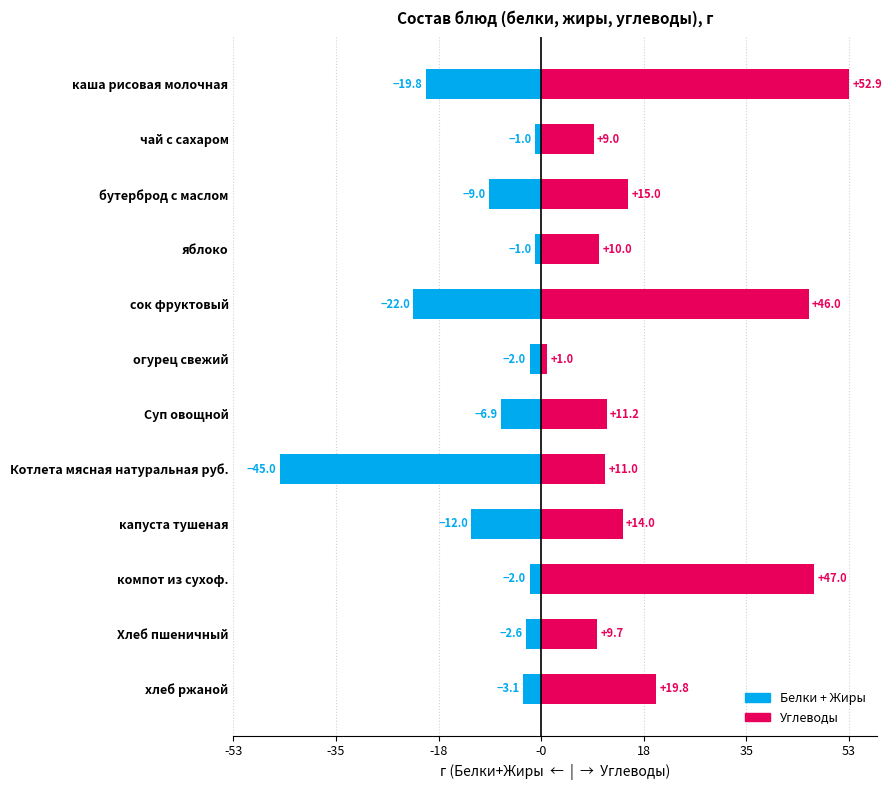

The Углеводы series shows 0.3 at капуста тушеная. True or false?

False